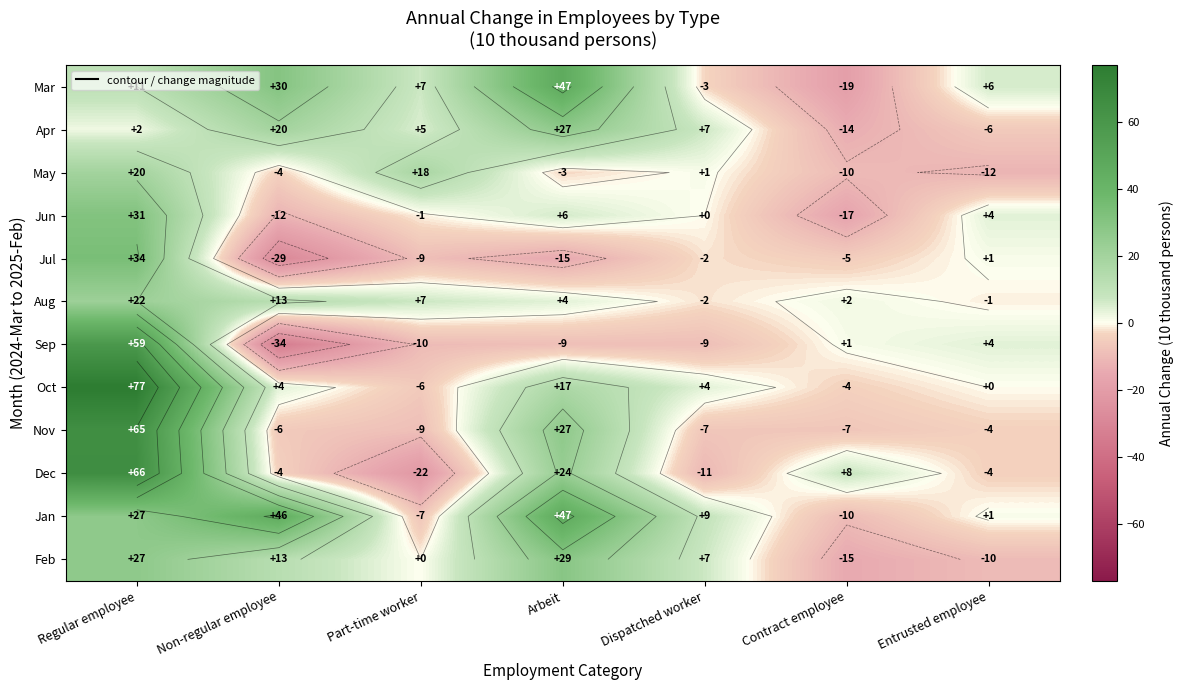

Is it true that Jun equals -27 at Contract employee?

False